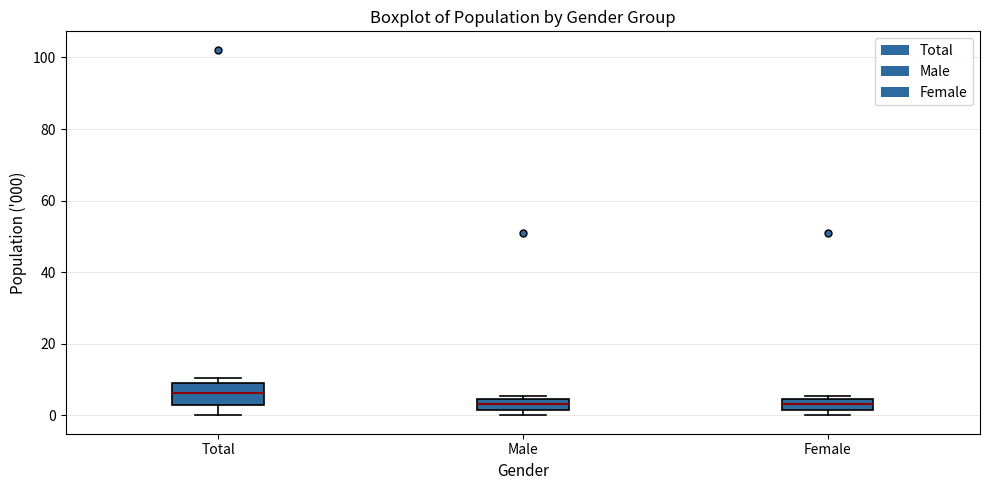

Reading left to right, read every box against the y-axis: the position of its median line, the range the box covers, and the ends of its whiskers. The values are not printed on the chart, so give them approximately, as read against the axis.

Total: median 6, box 2 to 10, whiskers 0 to 10 (just above the box's upper edge)
Male: median 4 (inside the box), box 2 to 4, whiskers 0 to 6
Female: median 4 (inside the box), box 2 to 4, whiskers 0 to 6